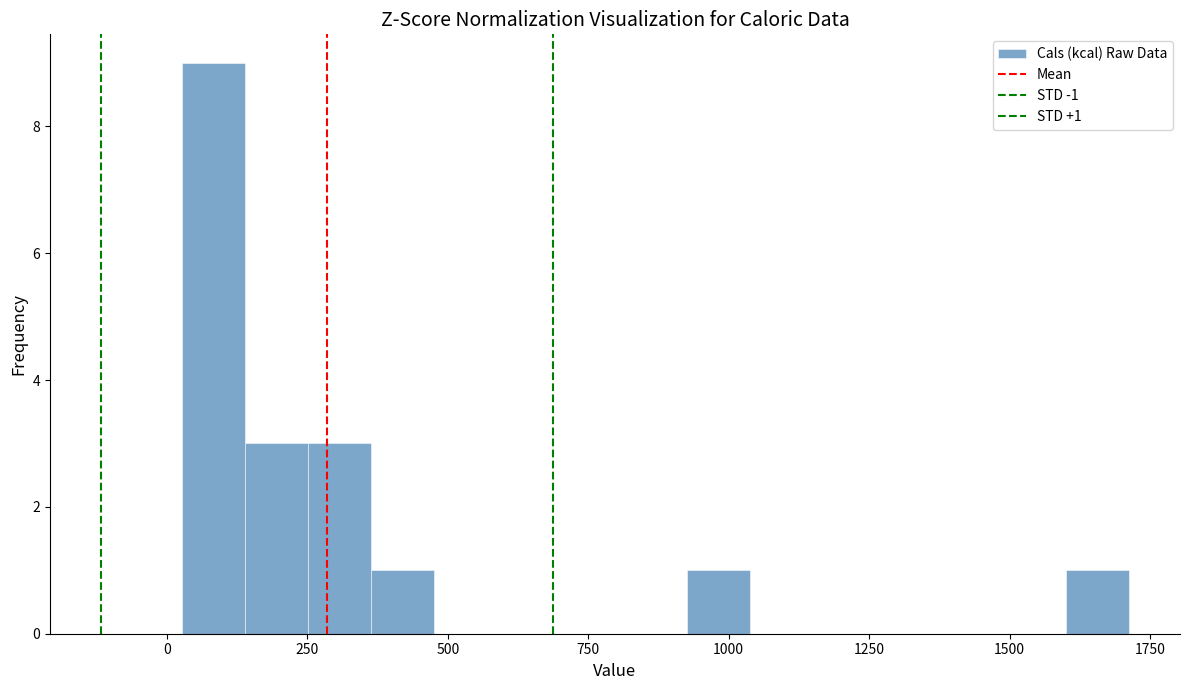

Around what value on the x-axis is the tallest bar? Give the approximate position of its centre, as read against the axis.

100